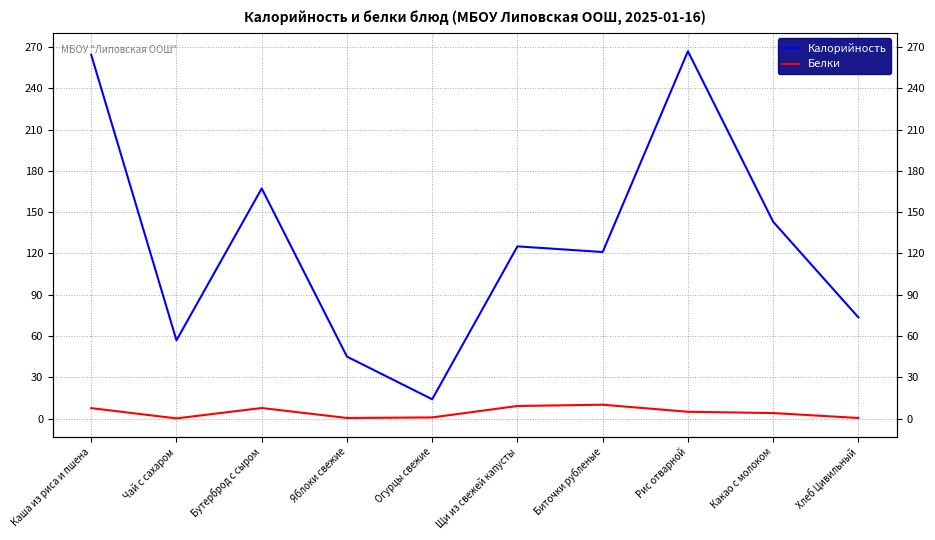

What is the spread (max minus min) of values at Рис отварной?

262.0